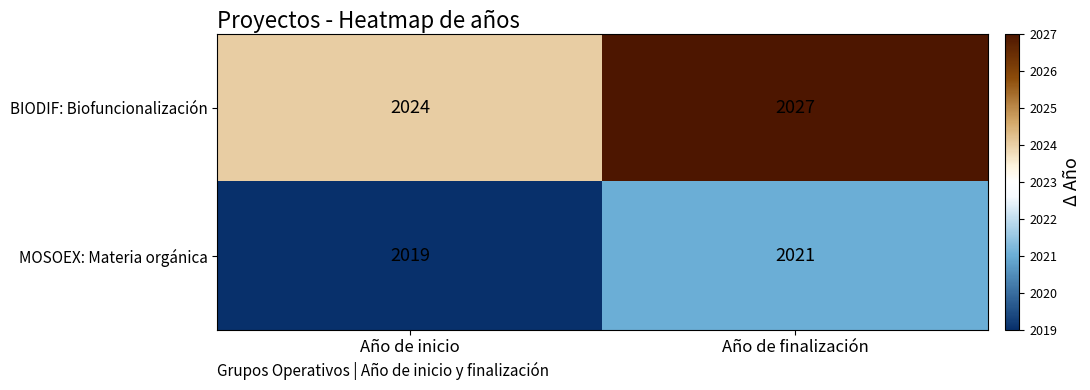

List the series in order of their peak value, lowest first.

MOSOEX: Materia orgánica, BIODIF: Biofuncionalización